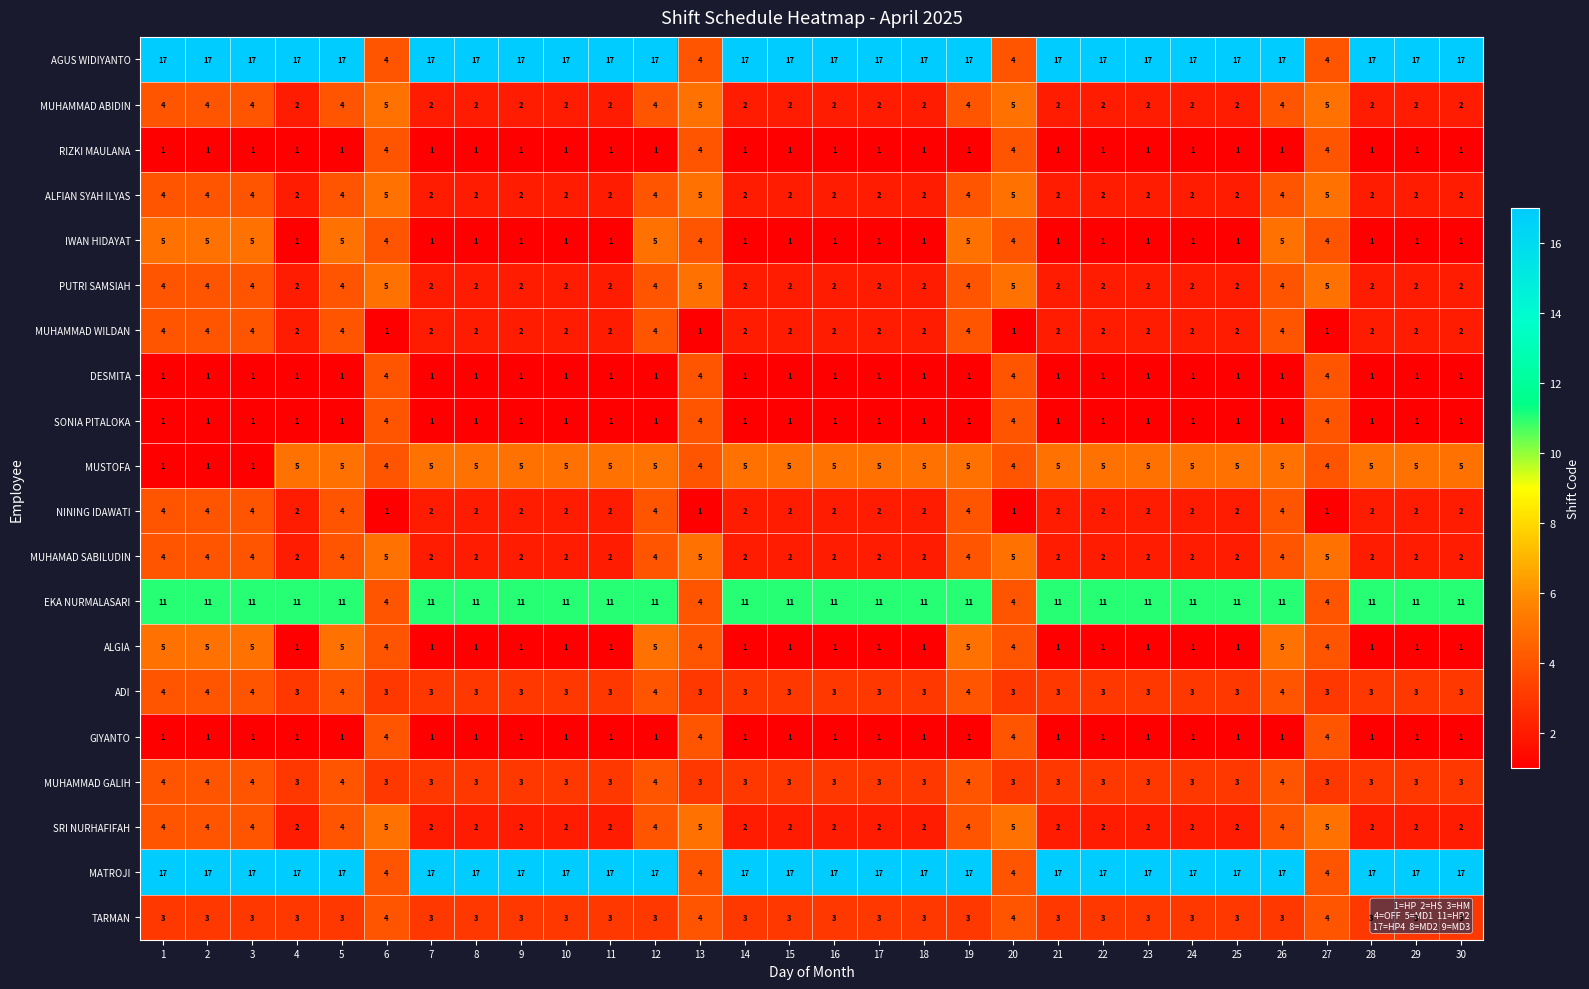

What is the total value across all series at 23?

79